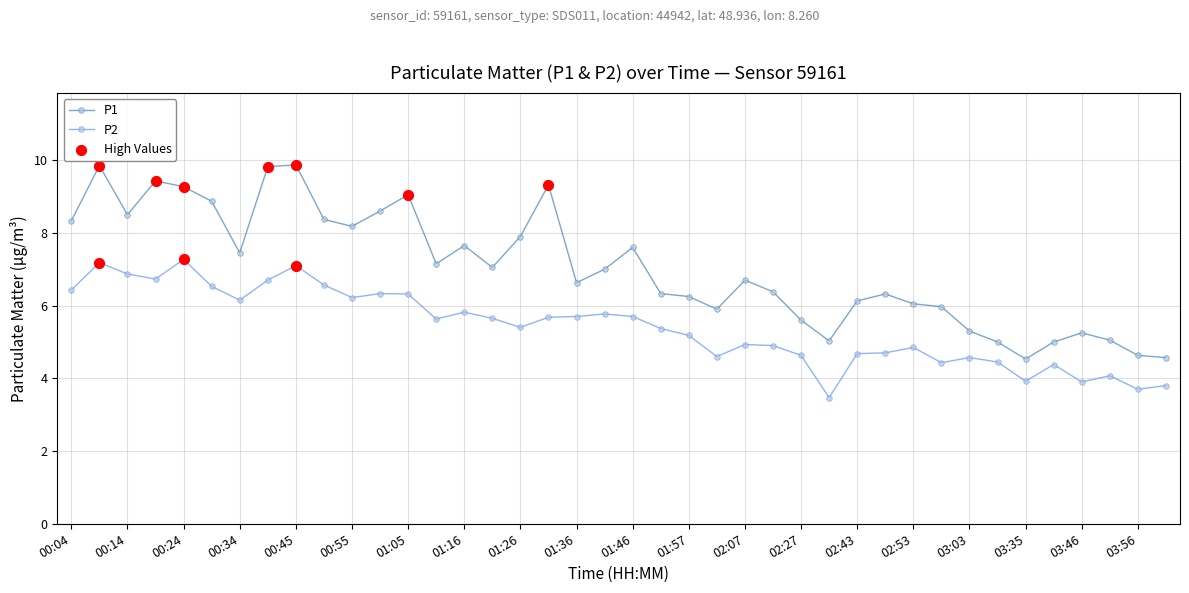

Which series has the largest range (max minus min)?

P1